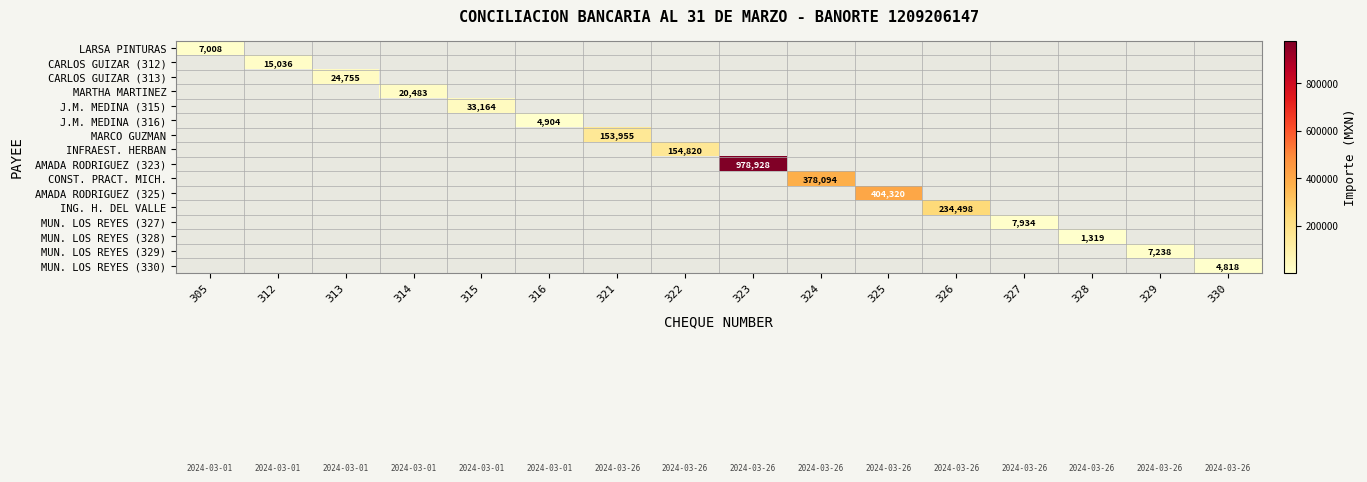

What is the minimum value shown in the chart?

1318.7